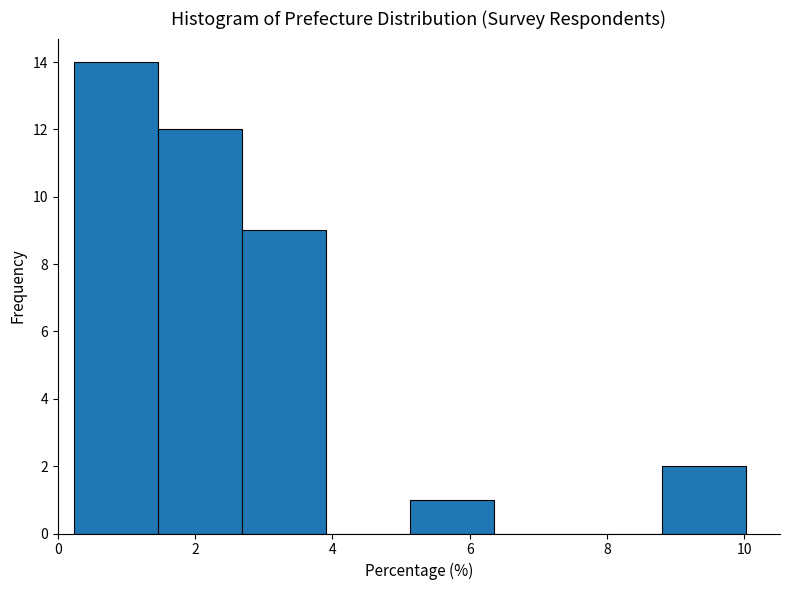

Reading left to right, list every bar in this chart as the range it spans on the x-axis followed by its height. Neither the bar edges nor the heights are printed on the chart, so give them approximately, as read against the axes.

0.2 to 1.4: 14
1.4 to 2.6: 12
2.6 to 4.0: 9
4.0 to 5.2: 0
5.2 to 6.4: 1
6.4 to 7.6: 0
7.6 to 8.8: 0
8.8 to 10.0: 2